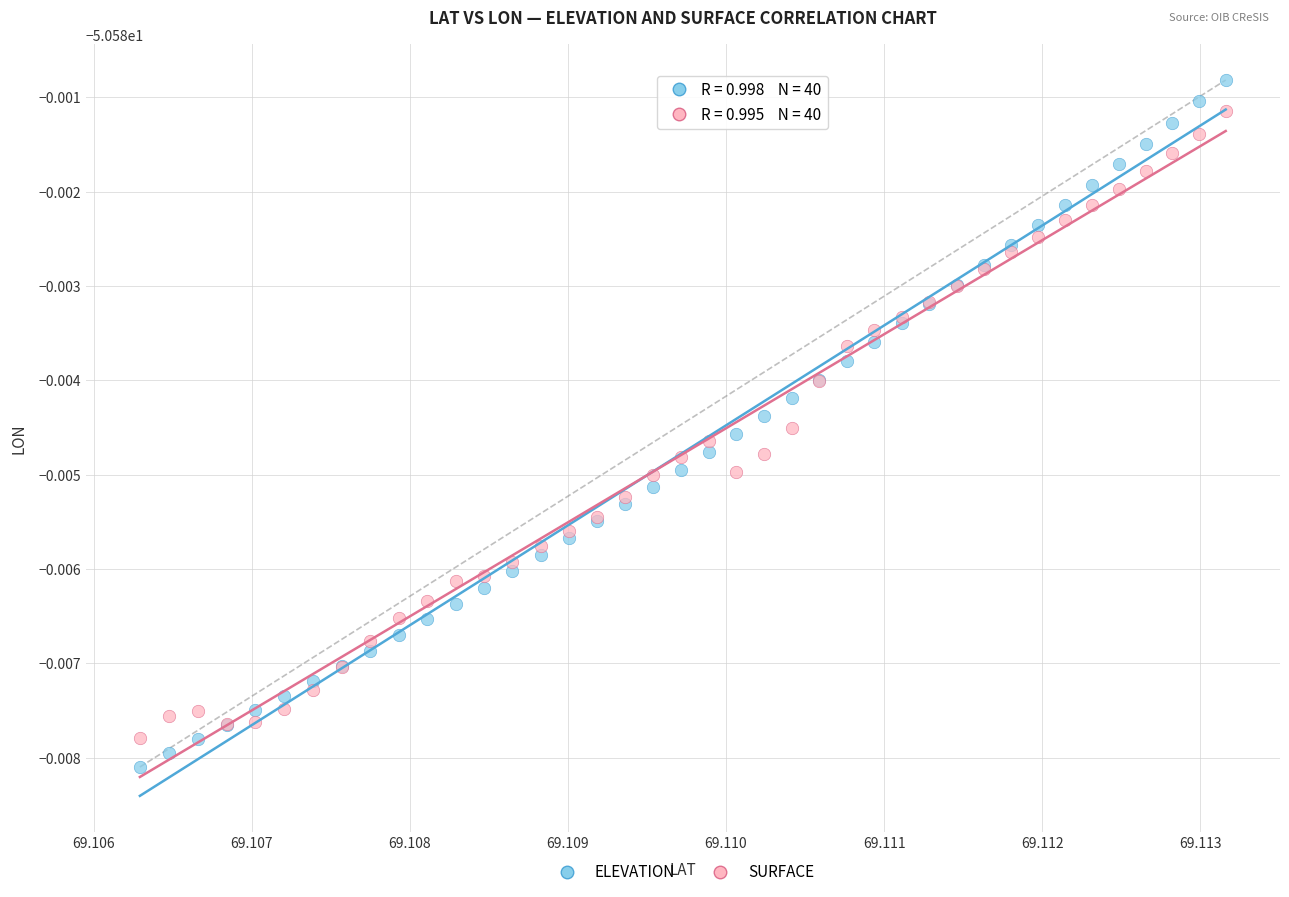

Which series has the widest spread of Y values?

ELEVATION